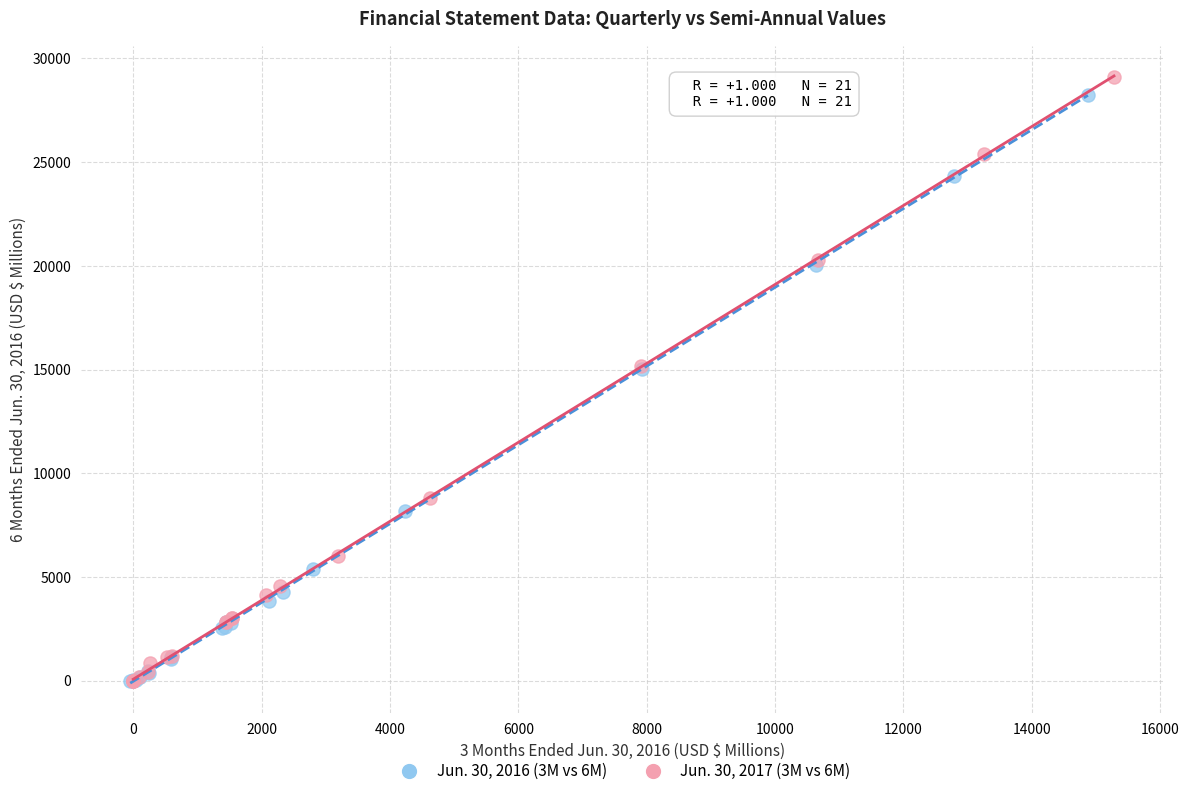

Which series reaches the maximum Y coordinate?

Jun. 30, 2017 (3M vs 6M)